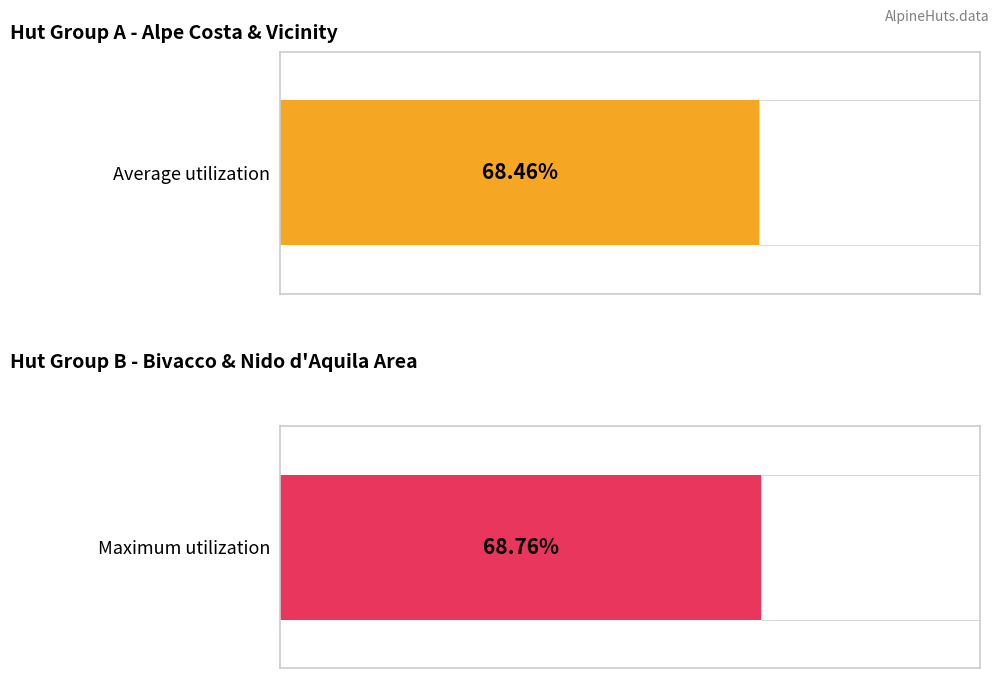

List the series in order of their overall mean, highest first.

Maximum utilization, Average utilization